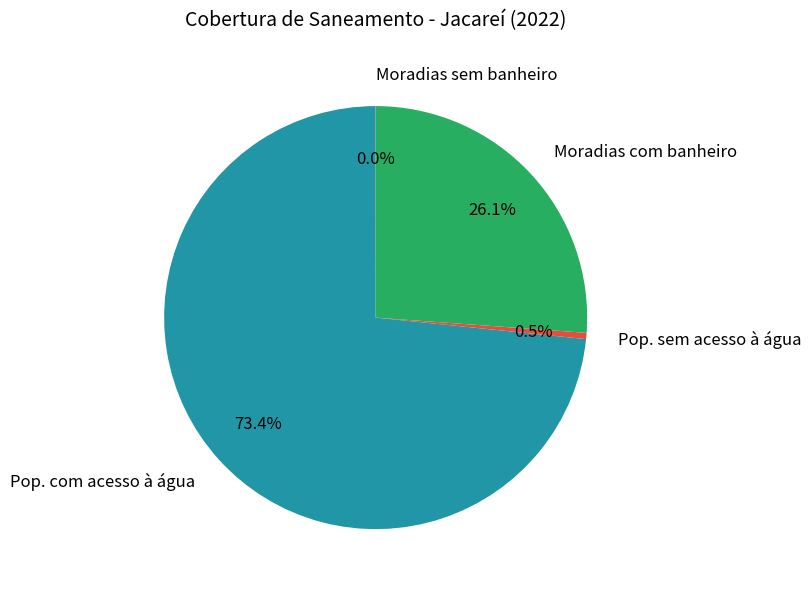

Combined, what portion of the pie is Pop. com acesso à água and Pop. sem acesso à água?

73.9%